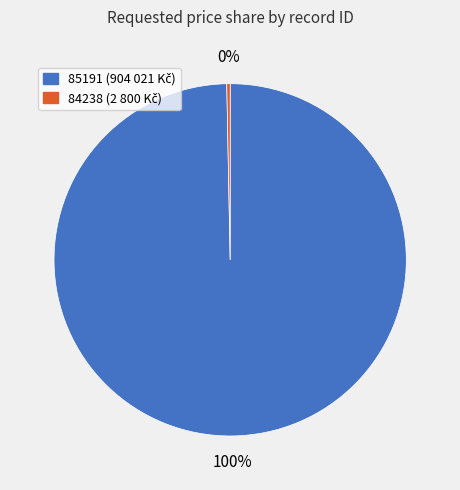

Which category has the biggest portion of the pie?

85191